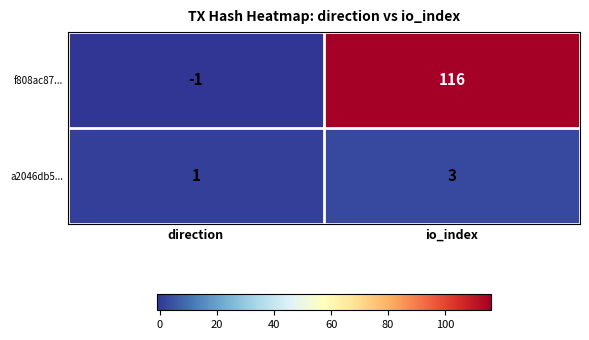

At which label is a2046db5... closest to 2?

direction